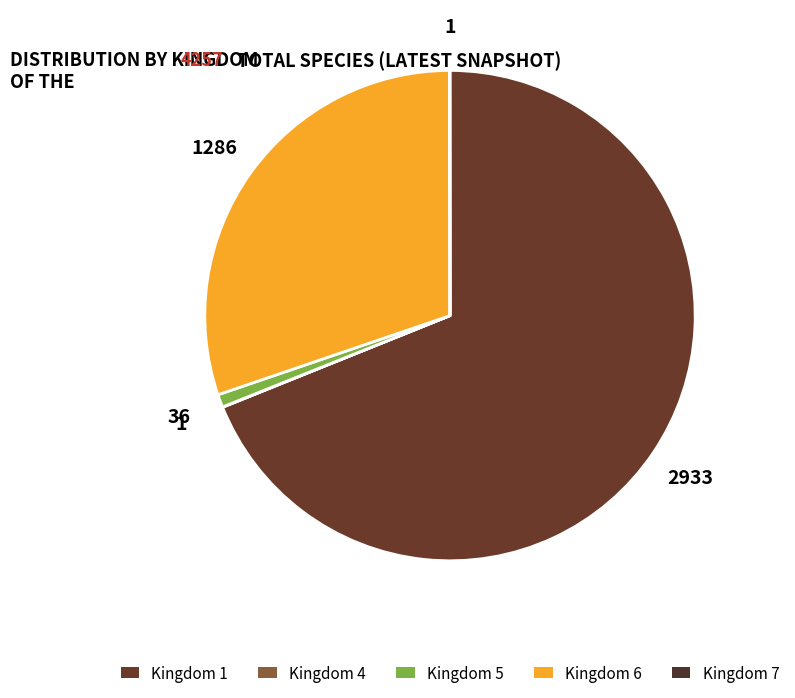

Which category has the biggest portion of the pie?

1